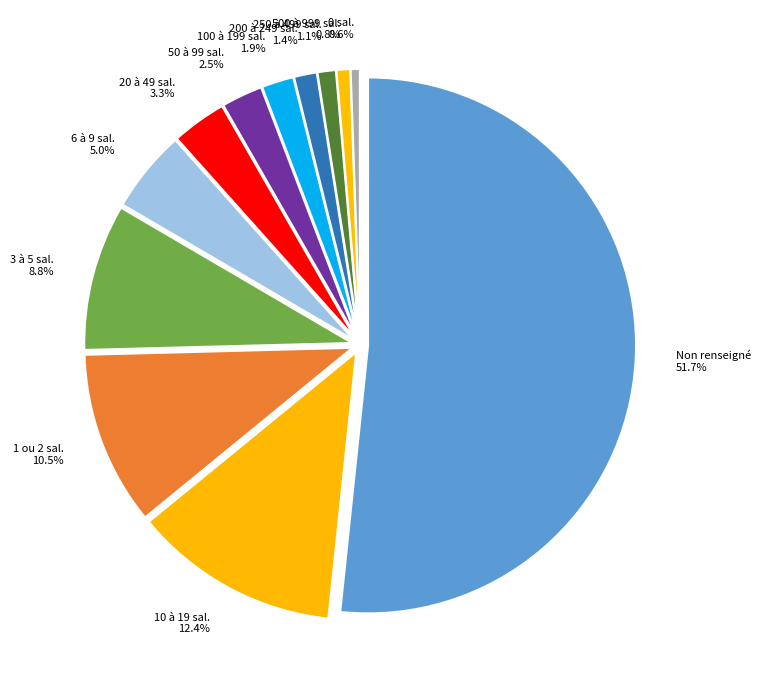

To the nearest percent, what percentage of the pie is NN?

52%